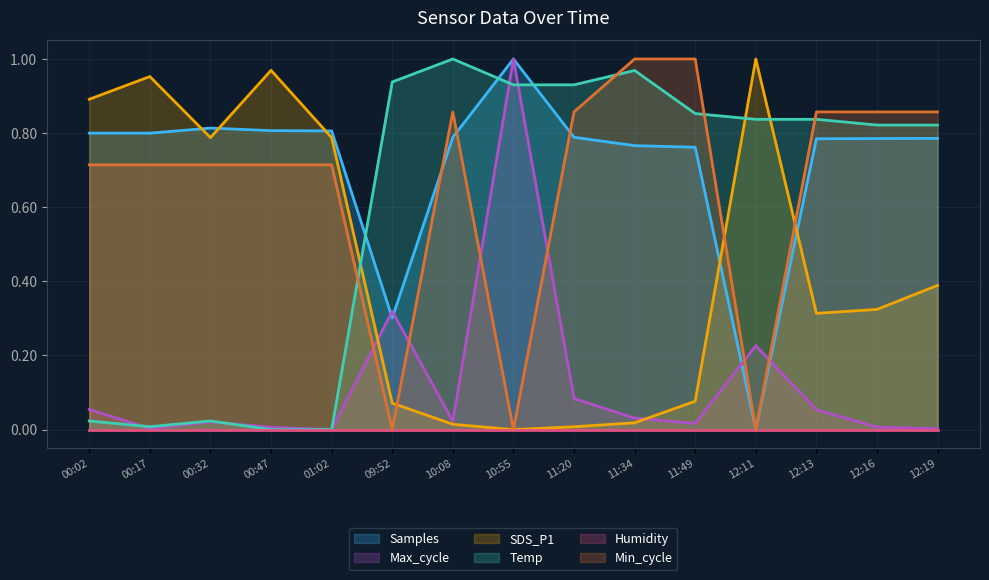

True or false: Min_cycle has more than 1 points higher than both neighbors.

False